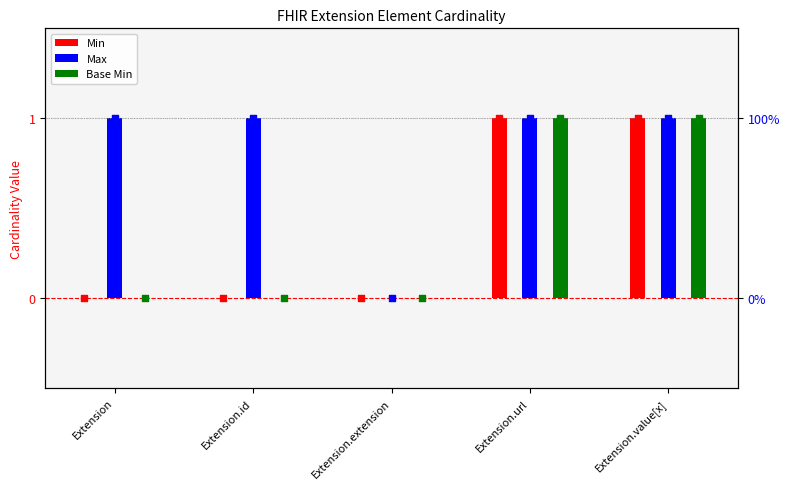

Which series reaches the minimum Y coordinate?

Min (marker)